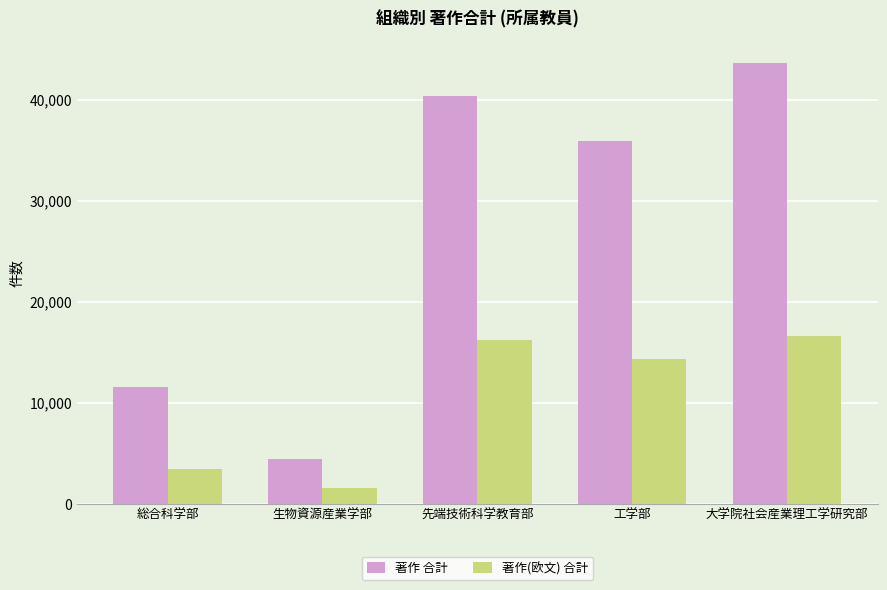

At how many categories does at least one series exceed 3470?

5